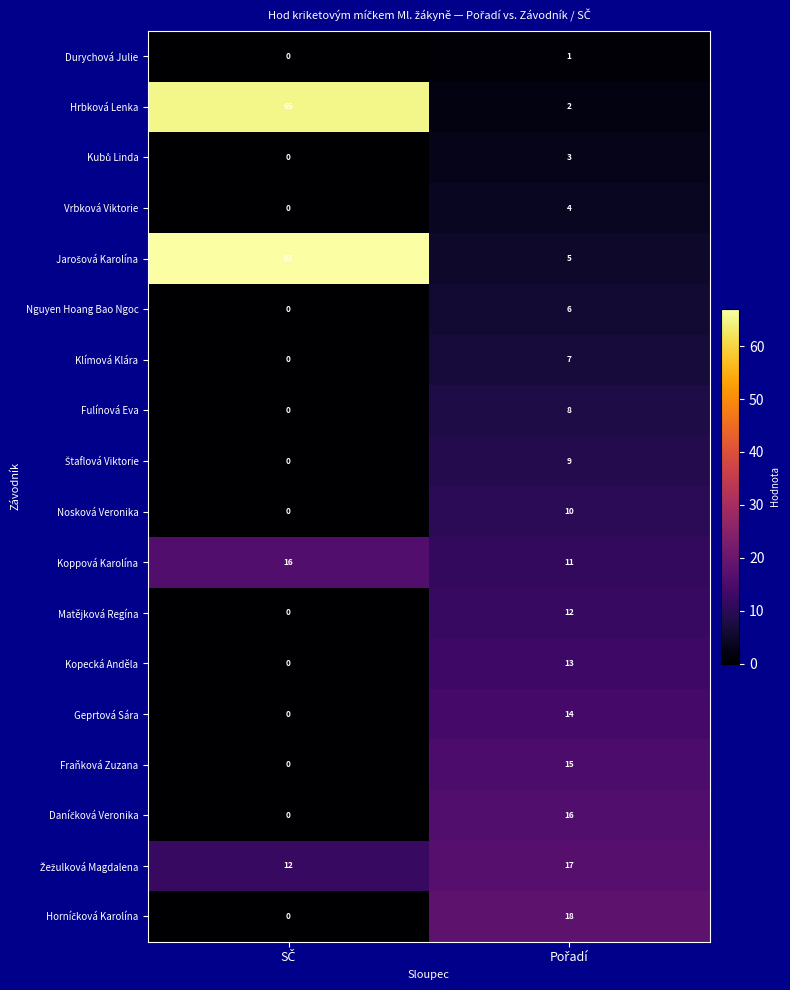

How many distinct data groups are displayed?

18